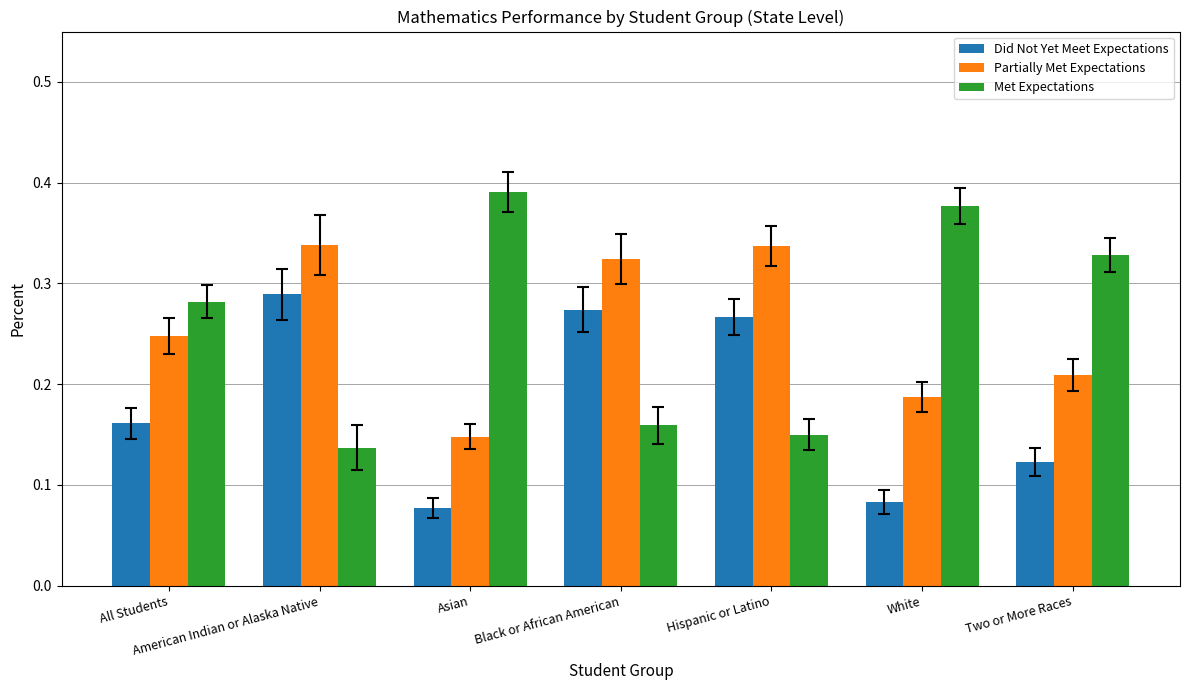

The value of Did Not Yet Meet Expectations at Hispanic or Latino is 0.4. True or false?

False